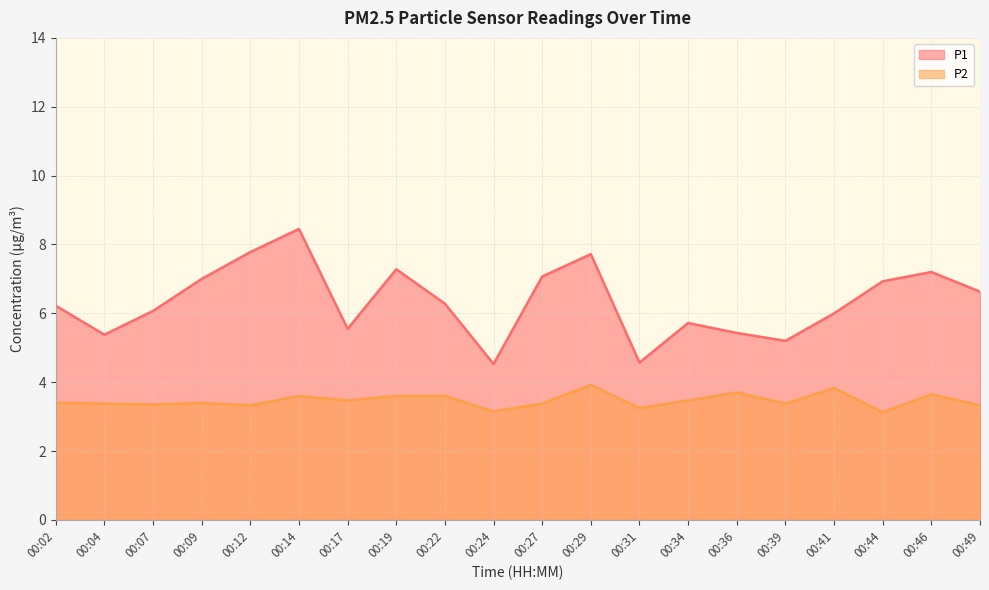

Does the chart have visible grid lines?

Yes